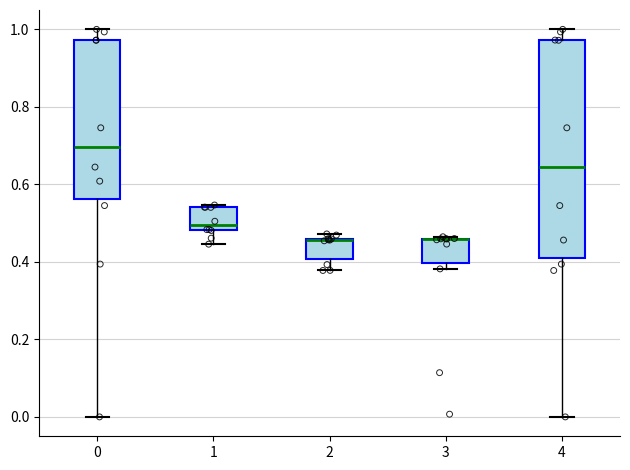

Reading left to right, read every box against the y-axis: the position of its median line, the range the box covers, and the ends of its whiskers. The values are not printed on the chart, so give them approximately, as read against the axis.

0: median 0.70, box 0.56 to 0.98, whiskers 0.00 to 1.00
1: median 0.50, box 0.48 to 0.54, whiskers 0.44 to 0.54
2: median 0.46 (drawn on the box's upper edge), box 0.40 to 0.46, whiskers 0.38 to 0.48
3: median 0.46 (drawn on the box's upper edge), box 0.40 to 0.46, whiskers 0.38 to 0.46
4: median 0.64, box 0.40 to 0.98, whiskers 0.00 to 1.00